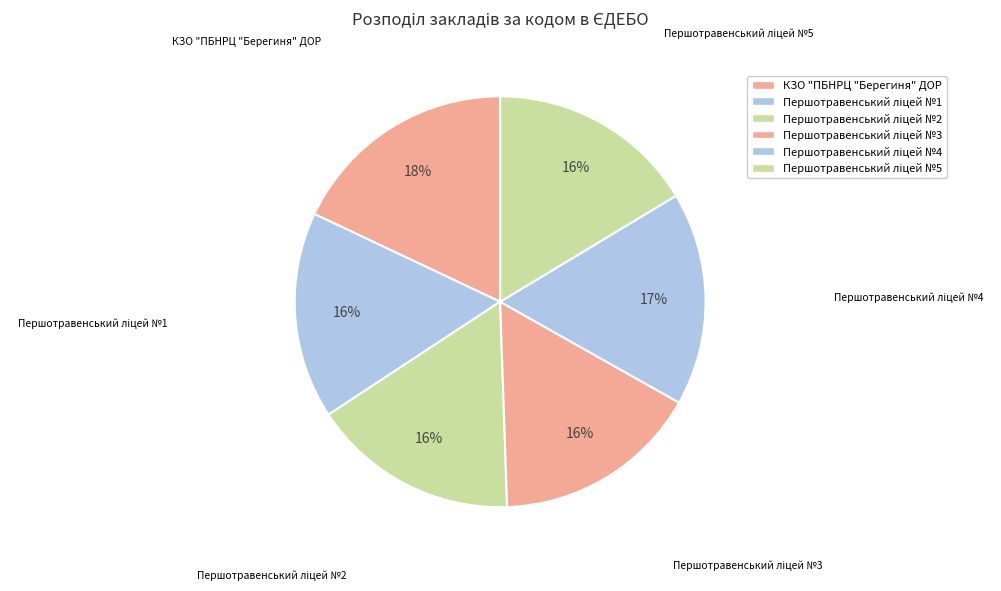

What is the largest slice in the pie chart?

КЗО "ПБНРЦ "Берегиня" ДОР